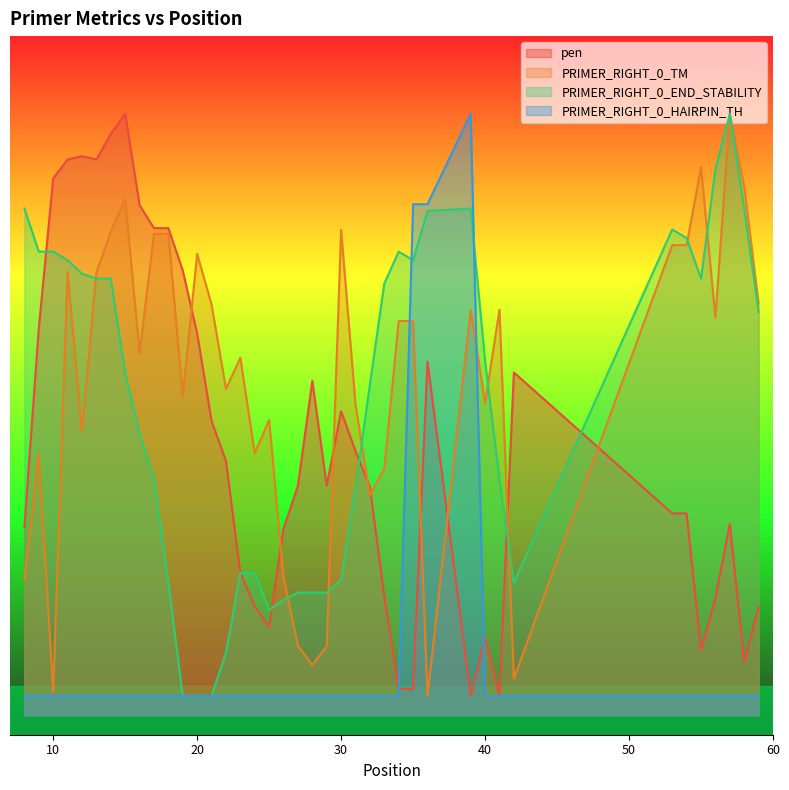

The value of PRIMER_RIGHT_0_END_STABILITY at 40 is 65.0. True or false?

False